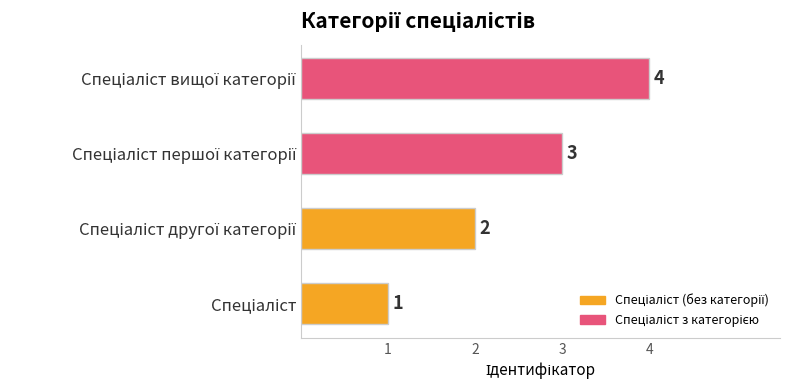

What is the maximum value shown in the chart?

4